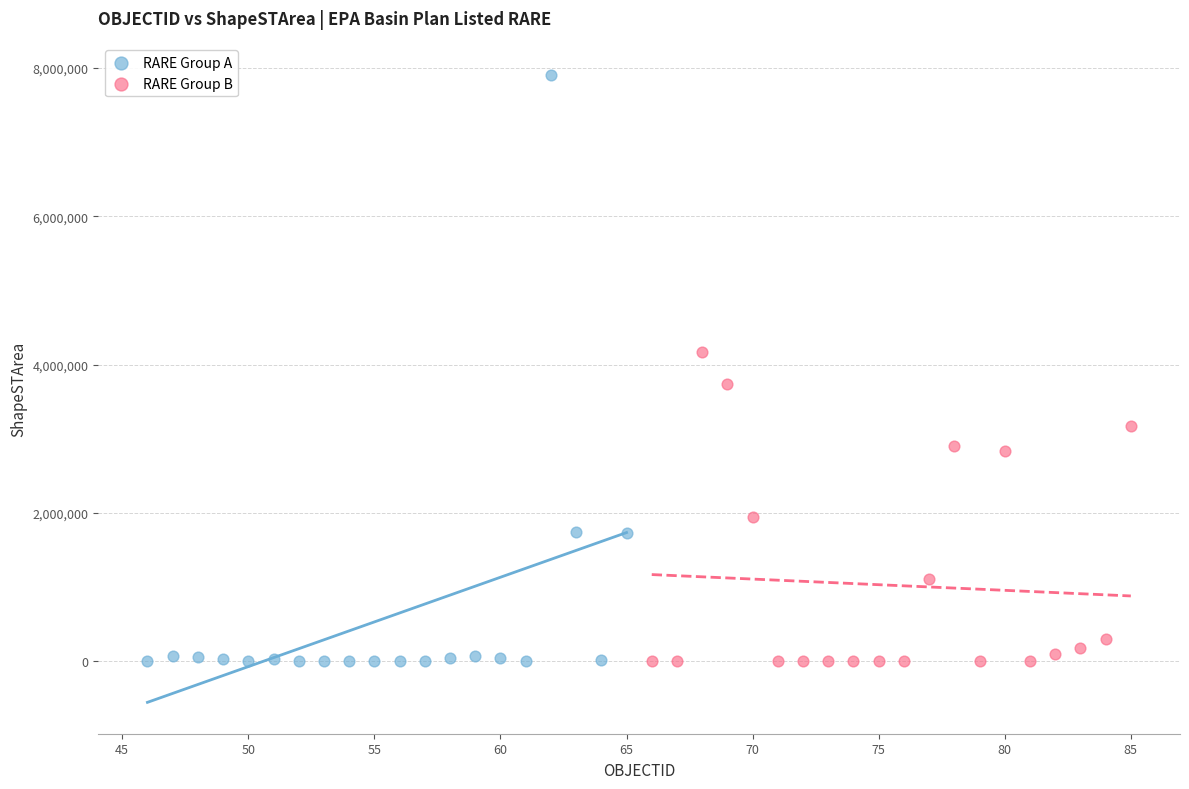

Which series has the widest spread of Y values?

RARE Group A